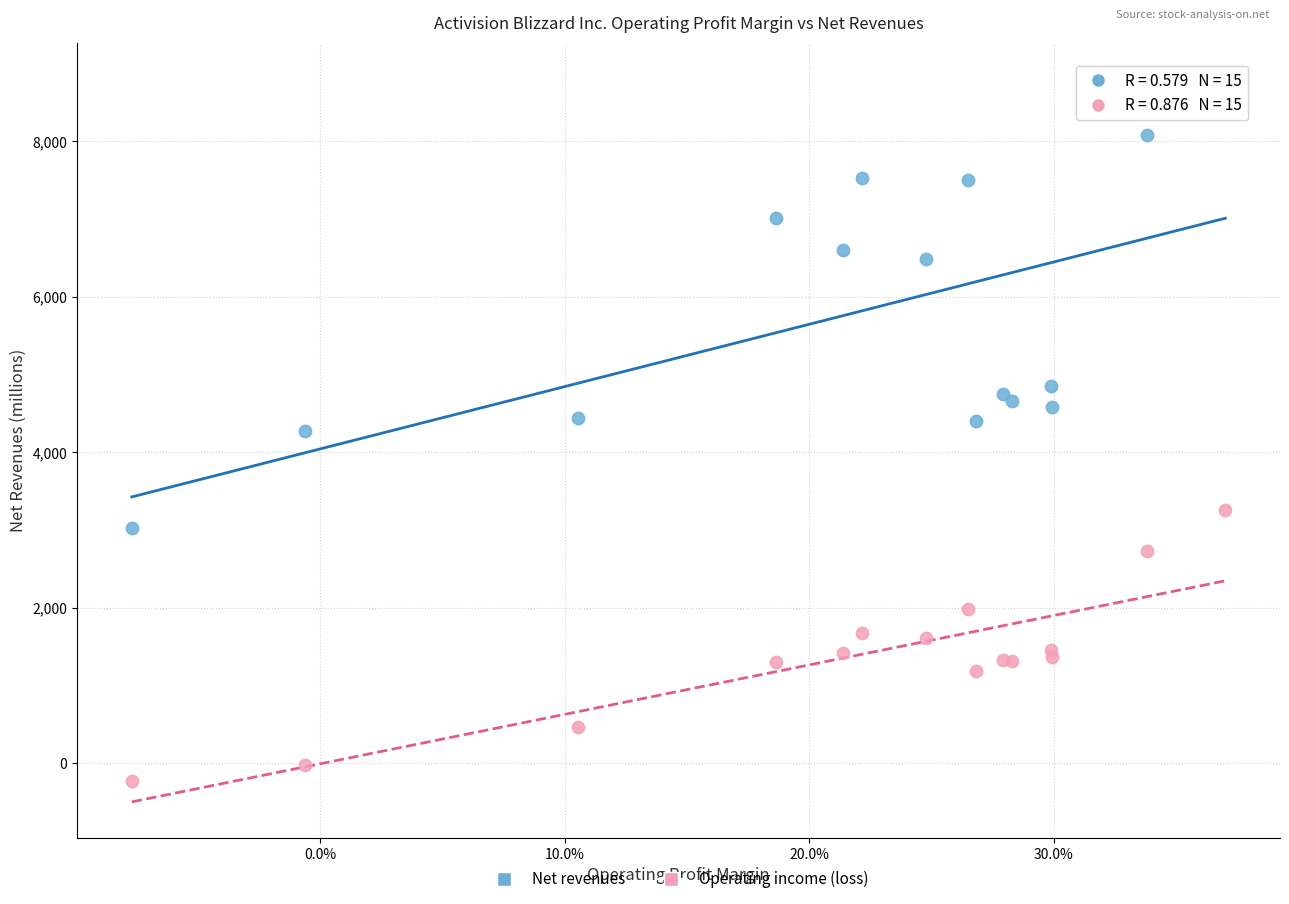

Which series reaches the maximum Y coordinate?

Net revenues